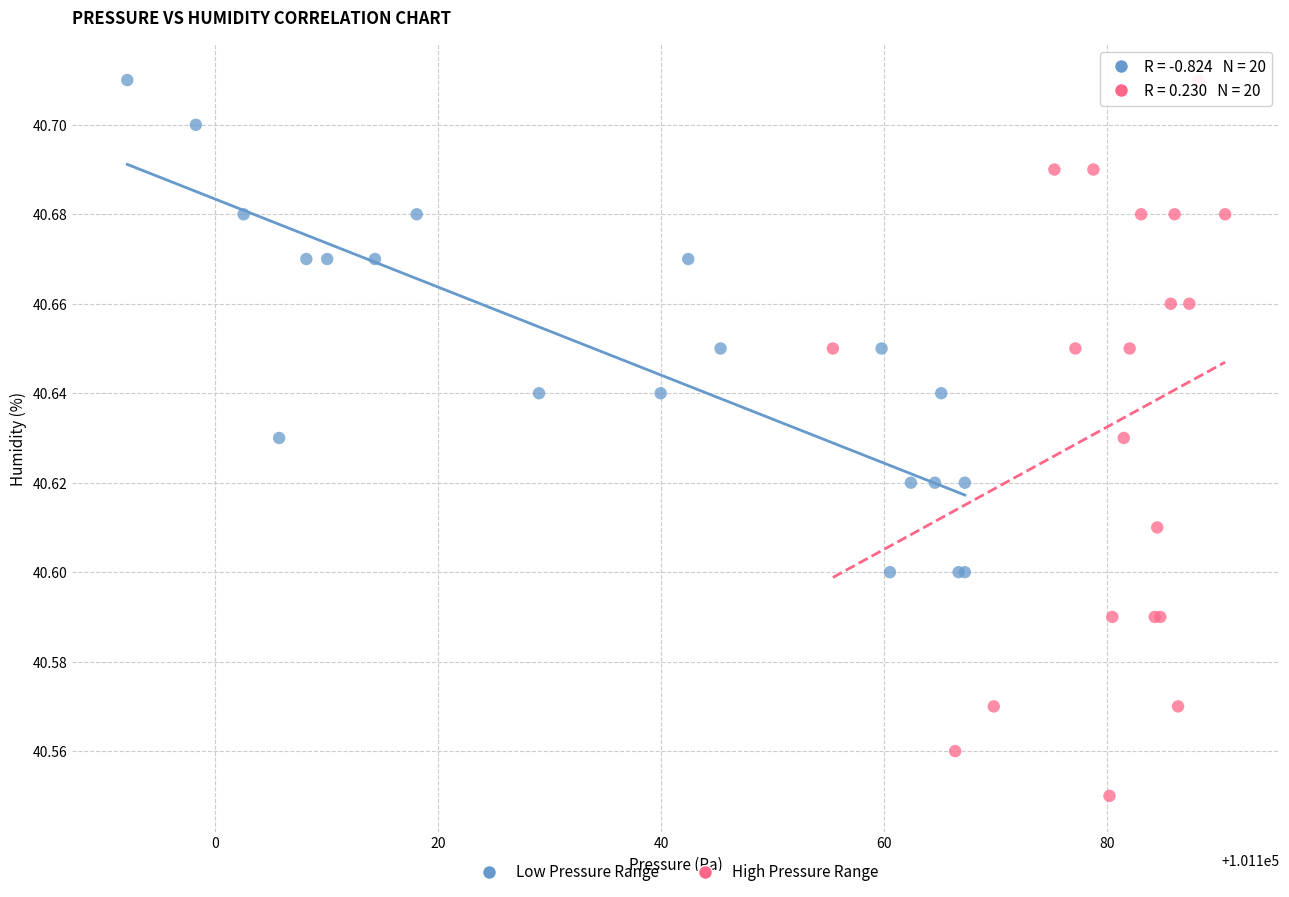

Which series reaches the minimum Y coordinate?

High Pressure Range